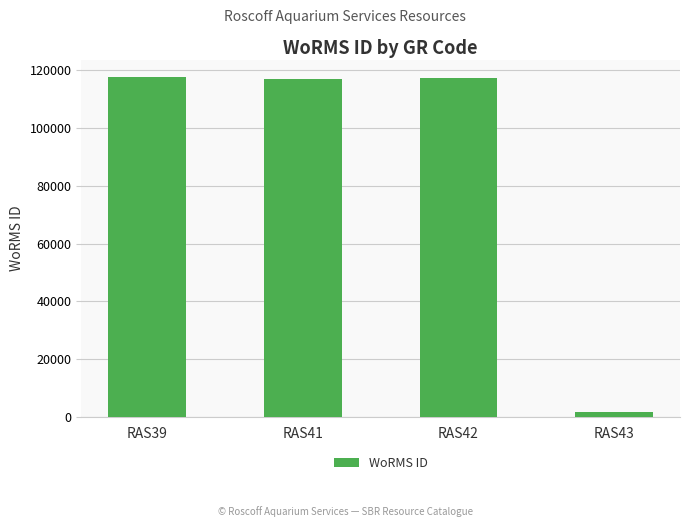

Where does the data first go above 117388?

RAS39